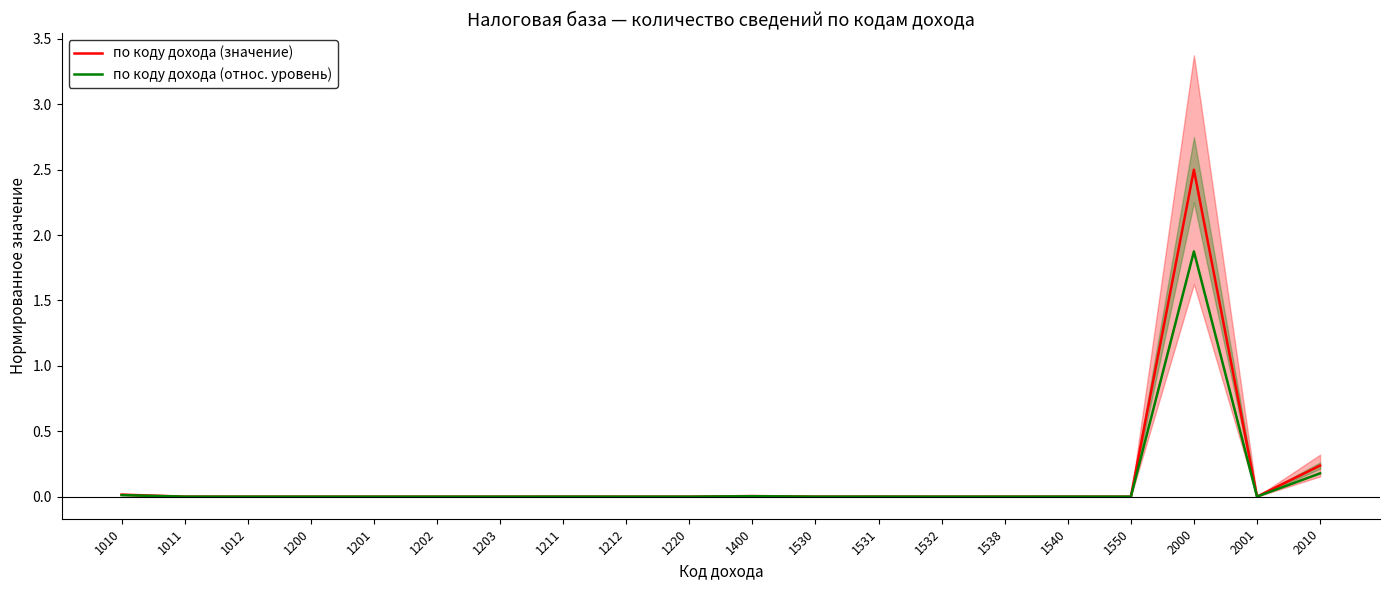

True or false: по коду дохода (значение) and по коду дохода (относ. уровень) cross at least once.

False